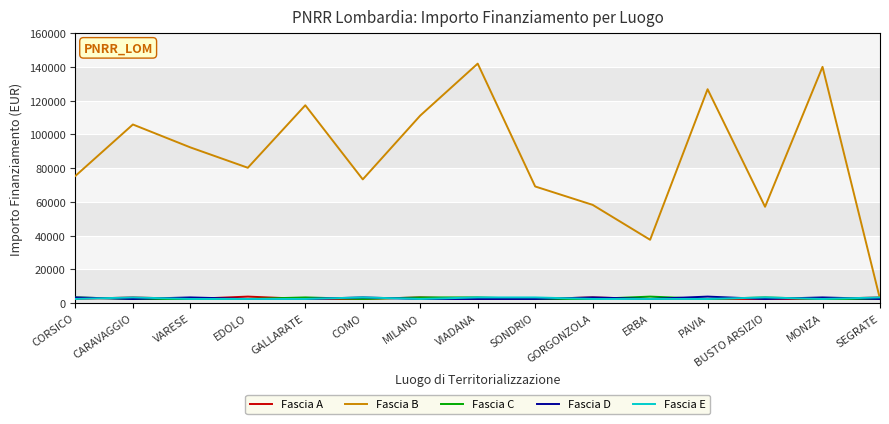

Which series changed the most between COMO and SEGRATE?

Fascia B